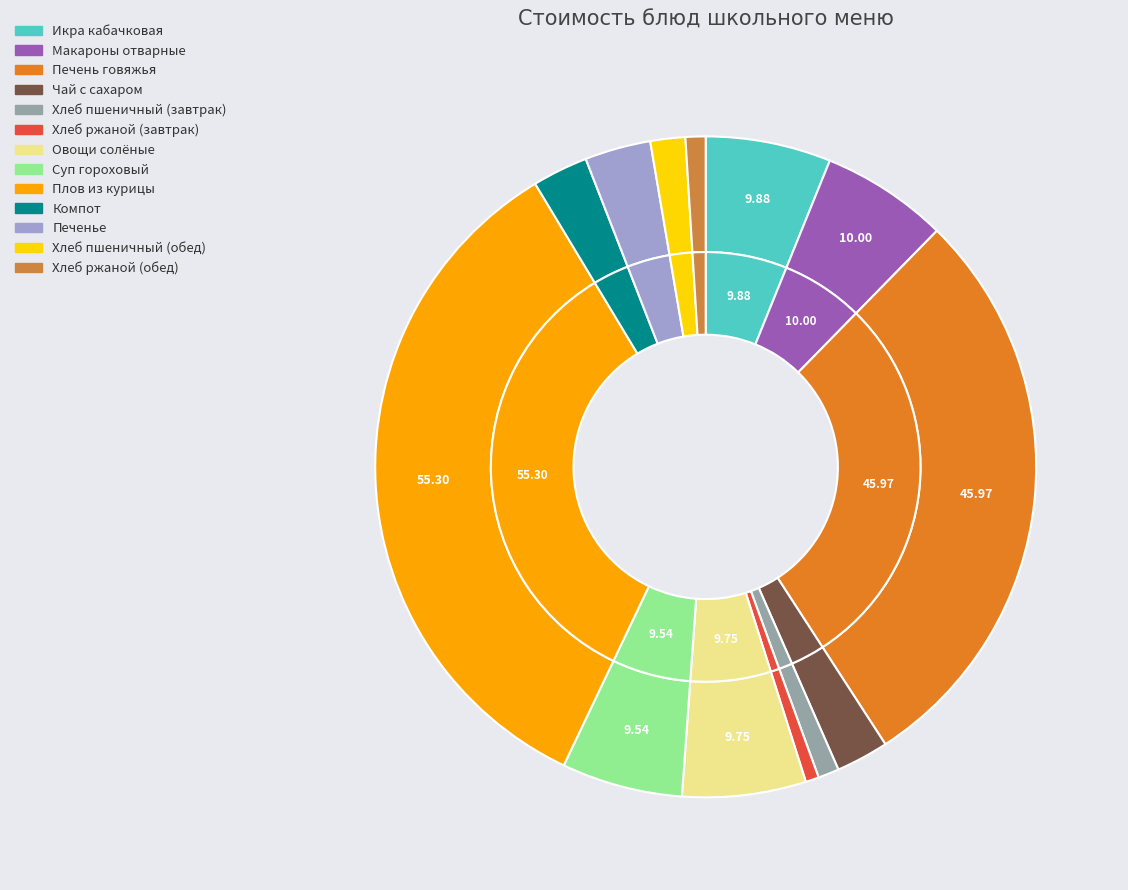

Which category has the biggest portion of the pie?

Плов из курицы